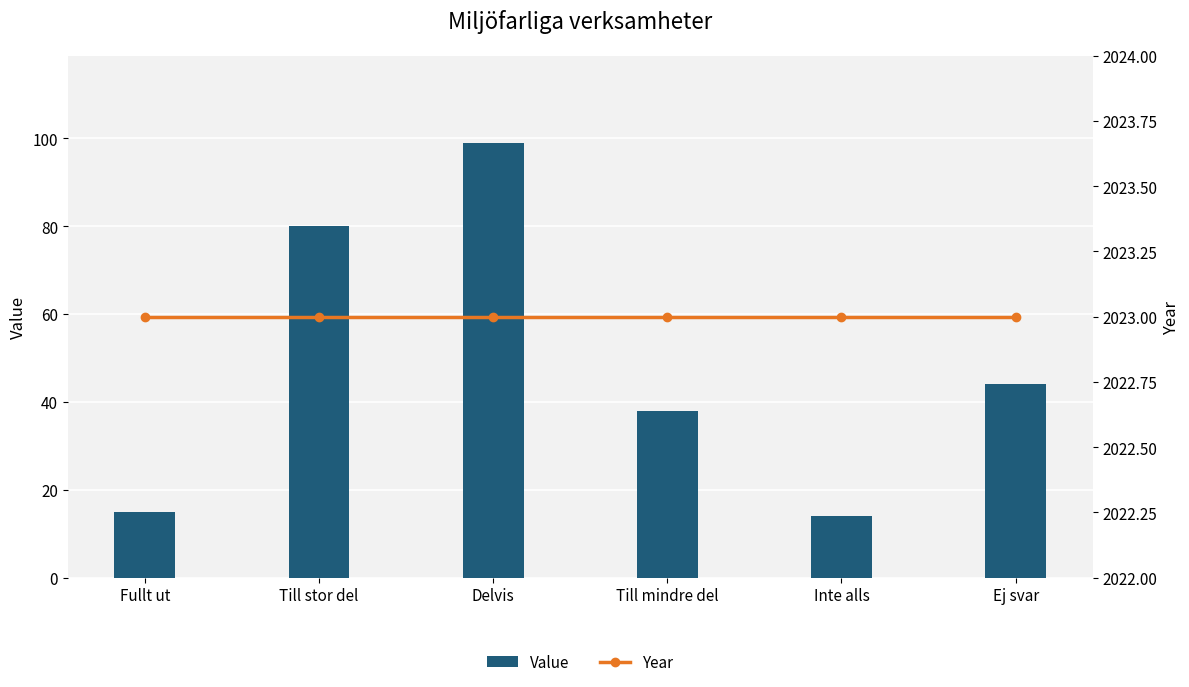

What is the label of the 6th bar from the left?

Ej svar